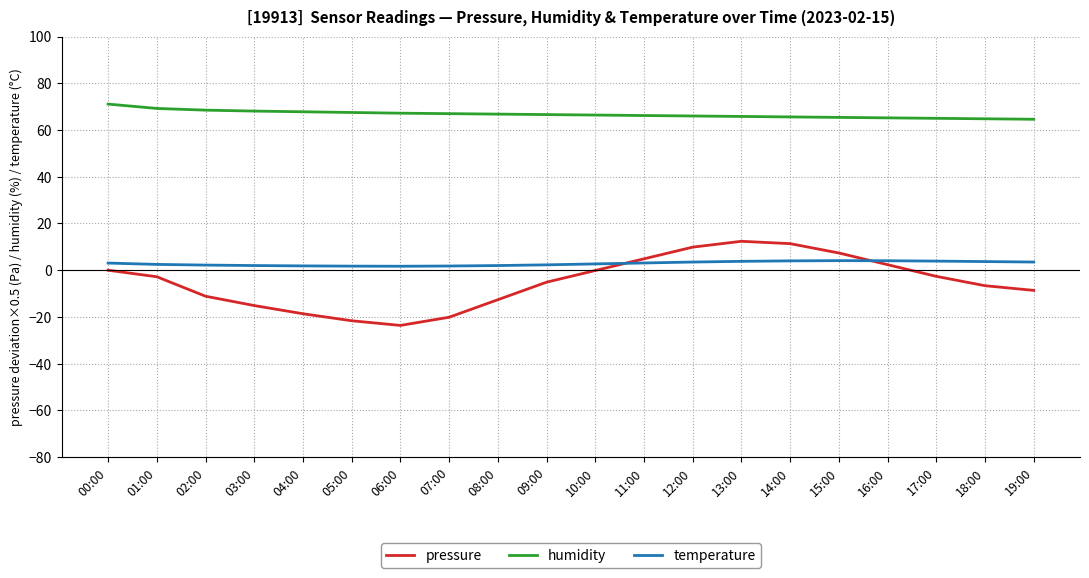

Between 07:00 and 16:00, which series saw the biggest shift?

pressure